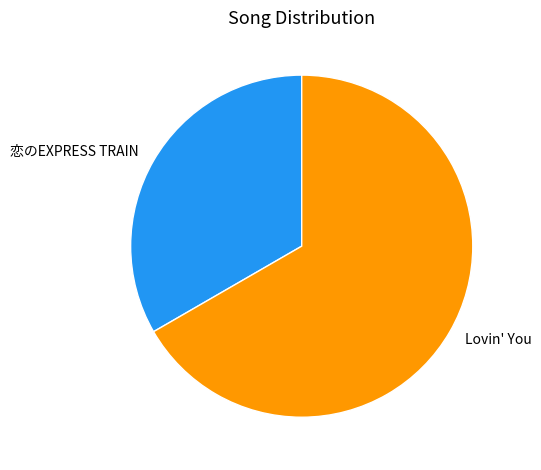

What is the ratio of the value at Lovin' You to the value at 恋のEXPRESS TRAIN?

2.0